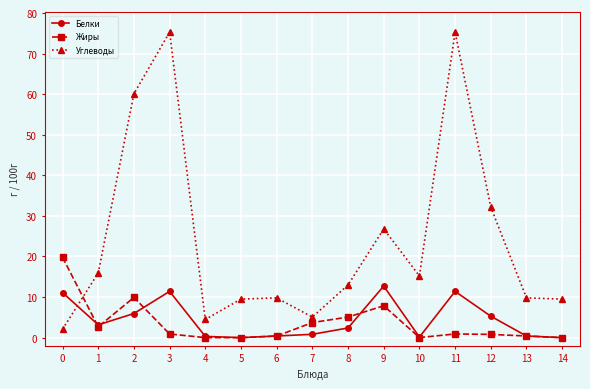

What is the sum of the Углеводы values at 8 and 5?

22.5